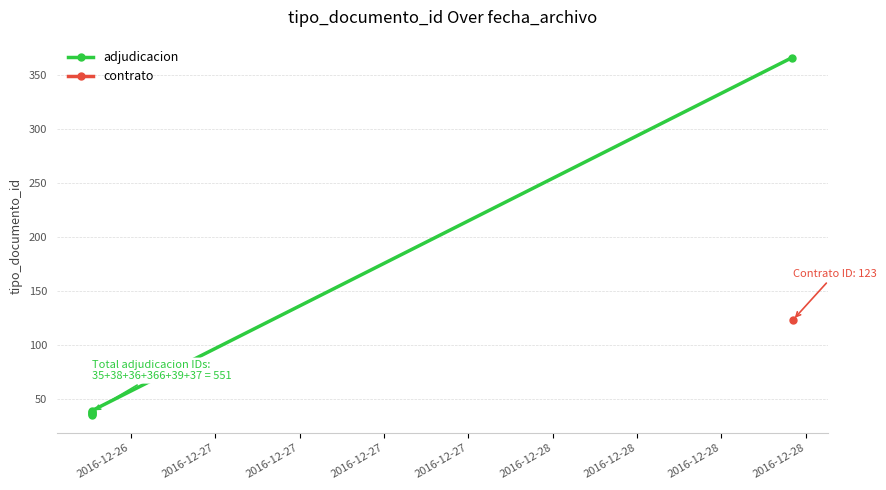

What is the greatest value displayed?

366